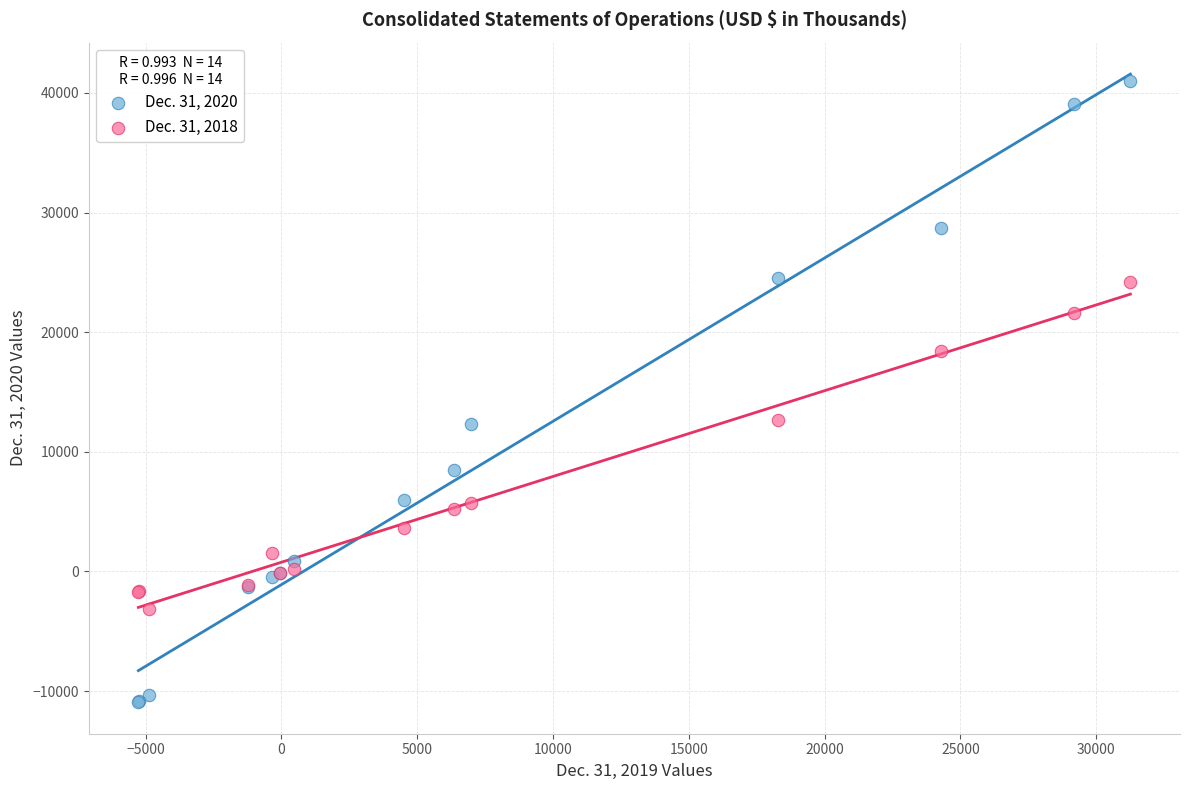

Which series reaches the maximum Y coordinate?

Dec. 31, 2020